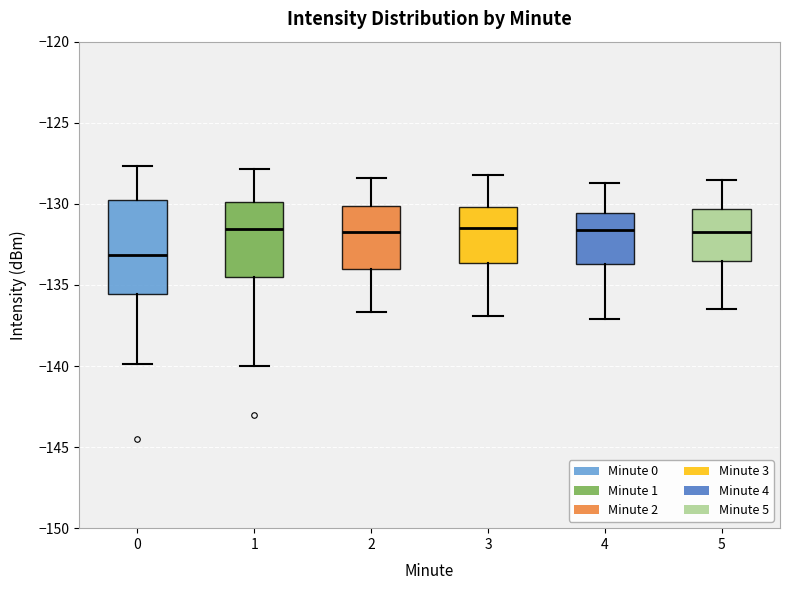

Which box's median line is the lowest?

0